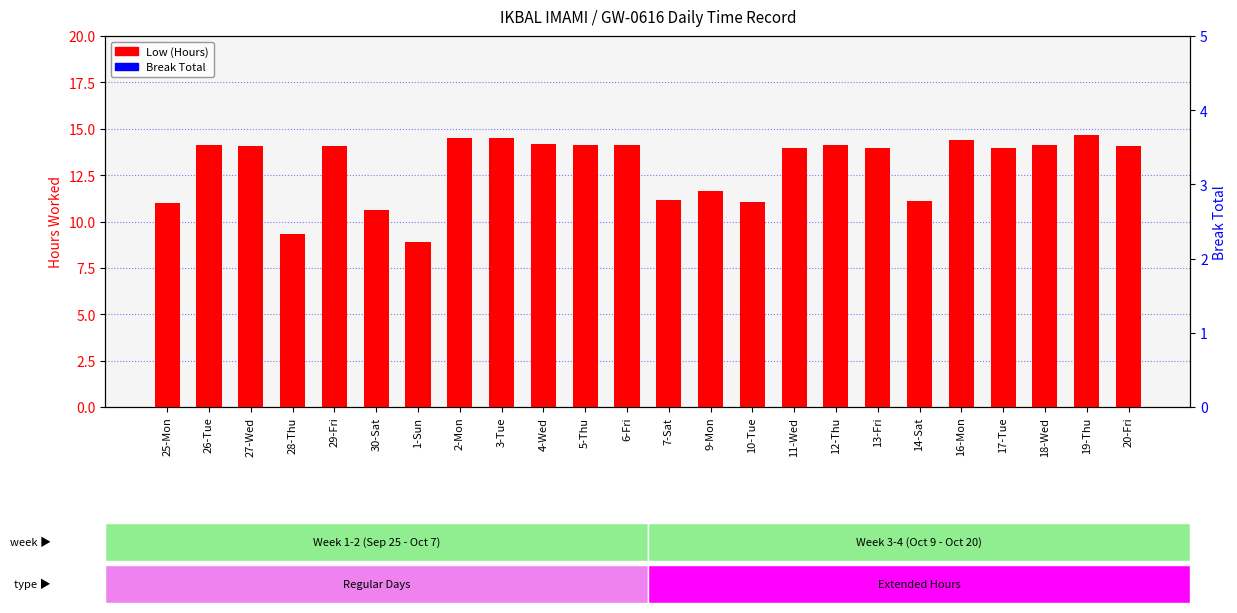

The value of Low (Hours) at 5-Thu is 14.1. True or false?

True